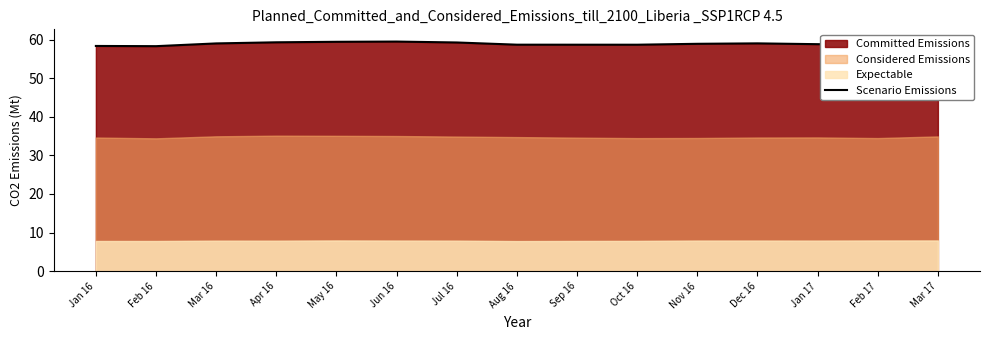

What is the average value?

58.9